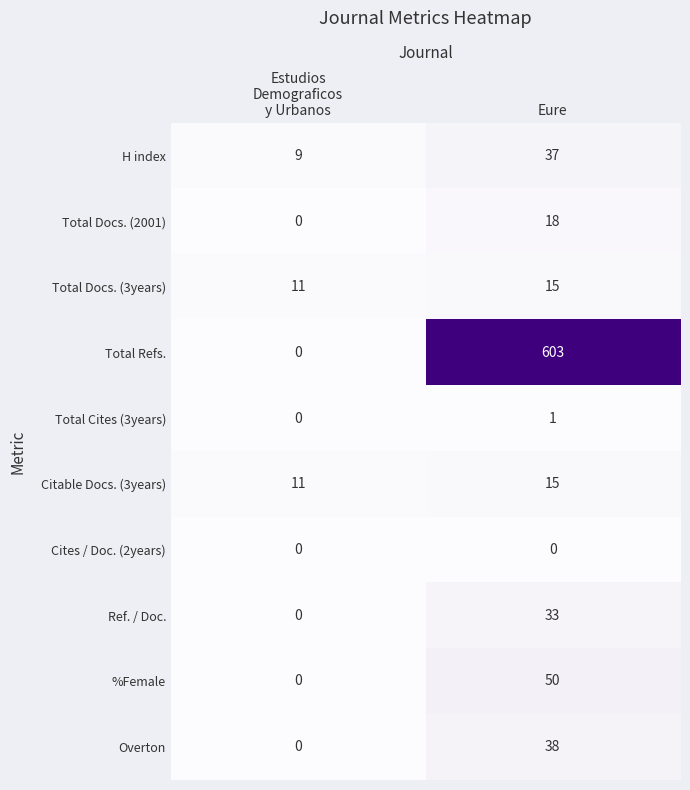

Reading right to left, list all the values displayed in this chart.

H index: 37	9
Total Docs. (2001): 18	0
Total Docs. (3years): 15	11
Total Refs.: 603	0
Total Cites (3years): 1	0
Citable Docs. (3years): 15	11
Cites / Doc. (2years): 0	0
Ref. / Doc.: 33	0
%Female: 50	0
Overton: 38	0